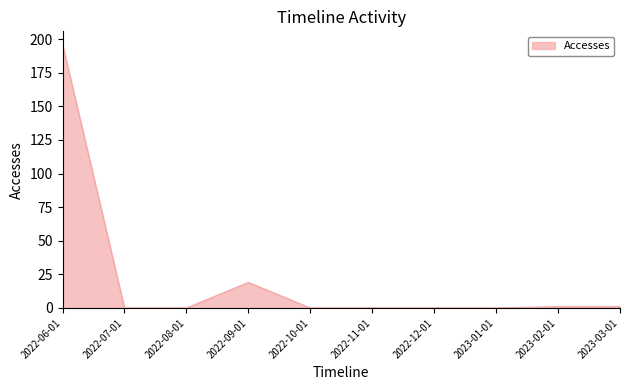

Which label corresponds to the largest value in the chart?

2022-06-01